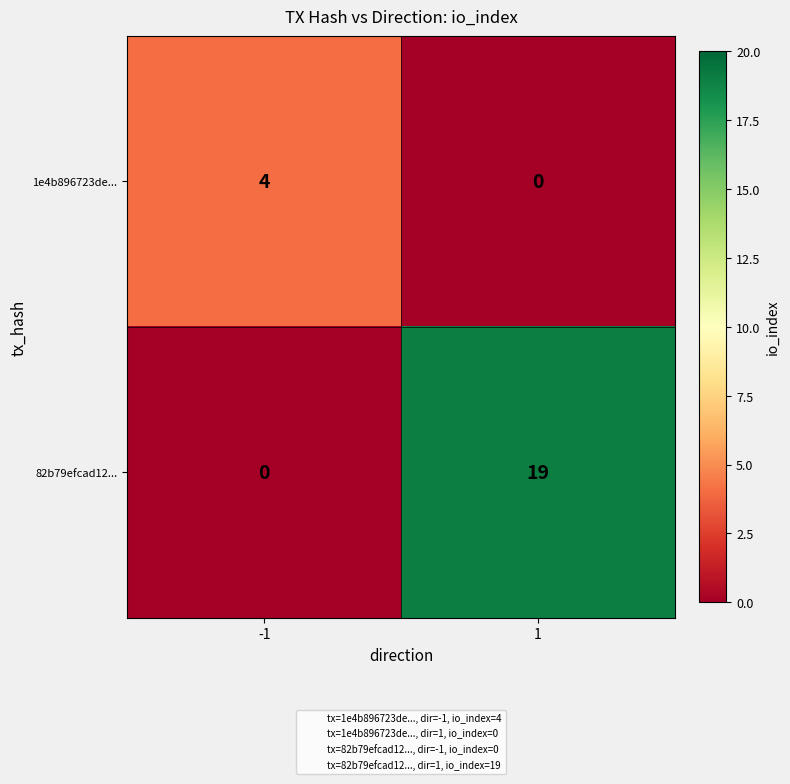

List the series in order of their peak value, highest first.

82b79efcad12..., 1e4b896723de...